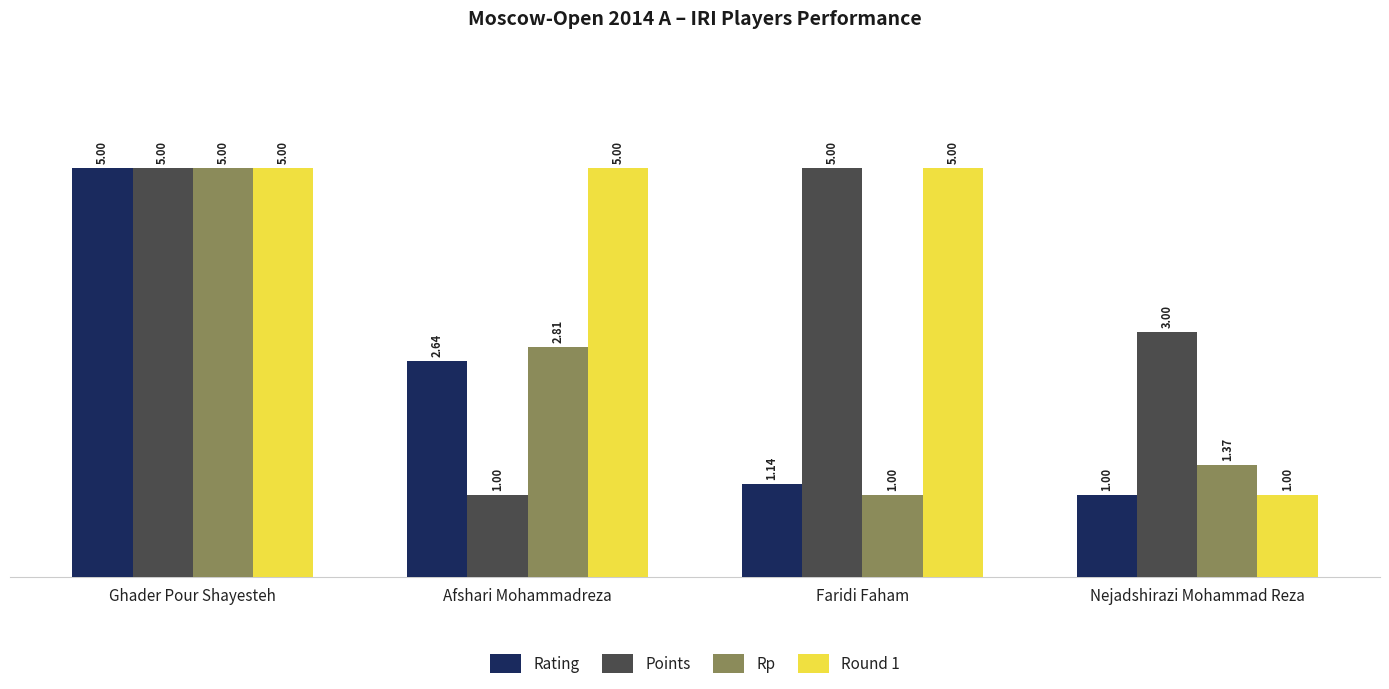

Is the value of Points at Ghader Pour Shayesteh greater than the value of Rp at Afshari Mohammadreza?

Yes